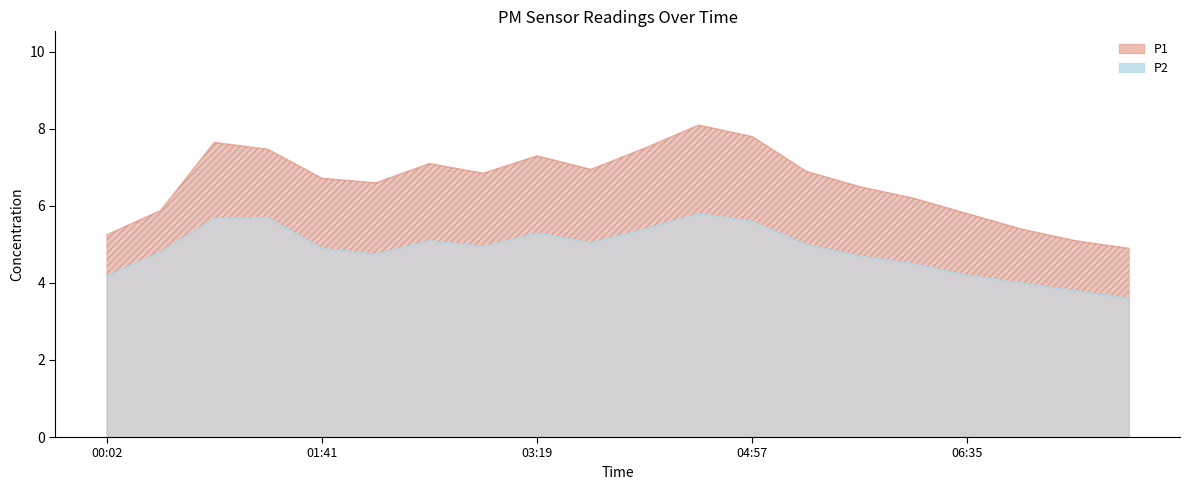

Reading right to left, what are all the values shown in this chart?

P1: 4.9	5.1	5.4	5.8	6.2	6.5	6.9	7.8	8.1	7.5	7.0	7.3	6.8	7.1	6.6	6.7	7.5	7.7	5.9	5.2
P2: 3.6	3.8	4.0	4.2	4.5	4.7	5.0	5.6	5.8	5.4	5.0	5.3	5.0	5.1	4.8	4.9	5.7	5.7	4.8	4.2